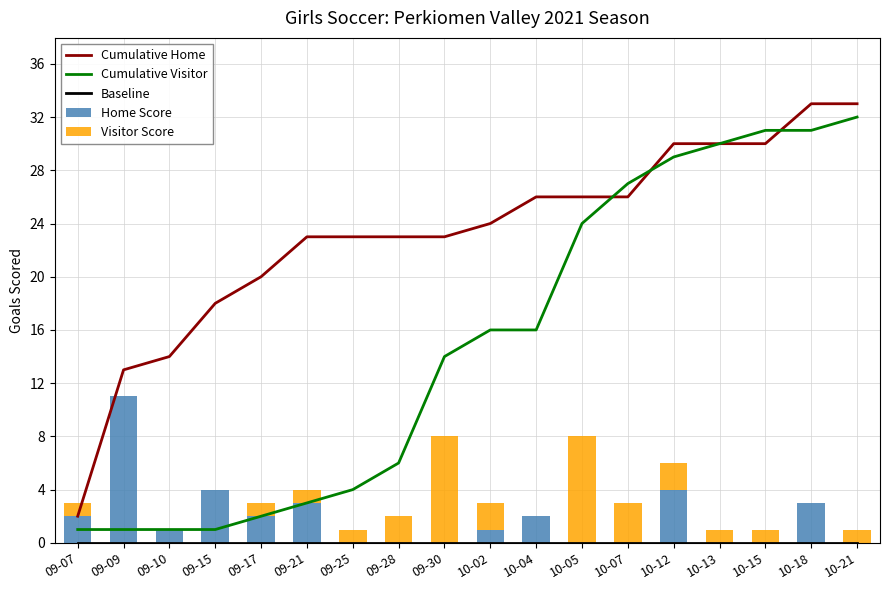

Reading left to right, what are all the values shown in this chart?

Cumulative Home: 09-07=2	09-09=13	09-10=14	09-15=18	09-17=20	09-21=23	09-25=23	09-28=23	09-30=23	10-02=24	10-04=26	10-05=26	10-07=26	10-12=30	10-13=30	10-15=30	10-18=33	10-21=33
Cumulative Visitor: 09-07=1	09-09=1	09-10=1	09-15=1	09-17=2	09-21=3	09-25=4	09-28=6	09-30=14	10-02=16	10-04=16	10-05=24	10-07=27	10-12=29	10-13=30	10-15=31	10-18=31	10-21=32
Baseline: 09-07=0	09-09=0	09-10=0	09-15=0	09-17=0	09-21=0	09-25=0	09-28=0	09-30=0	10-02=0	10-04=0	10-05=0	10-07=0	10-12=0	10-13=0	10-15=0	10-18=0	10-21=0
Home Score: 09-07=2	09-09=11	09-10=1	09-15=4	09-17=2	09-21=3	09-25=0	09-28=0	09-30=0	10-02=1	10-04=2	10-05=0	10-07=0	10-12=4	10-13=0	10-15=0	10-18=3	10-21=0
Visitor Score: 09-07=1	09-09=0	09-10=0	09-15=0	09-17=1	09-21=1	09-25=1	09-28=2	09-30=8	10-02=2	10-04=0	10-05=8	10-07=3	10-12=2	10-13=1	10-15=1	10-18=0	10-21=1